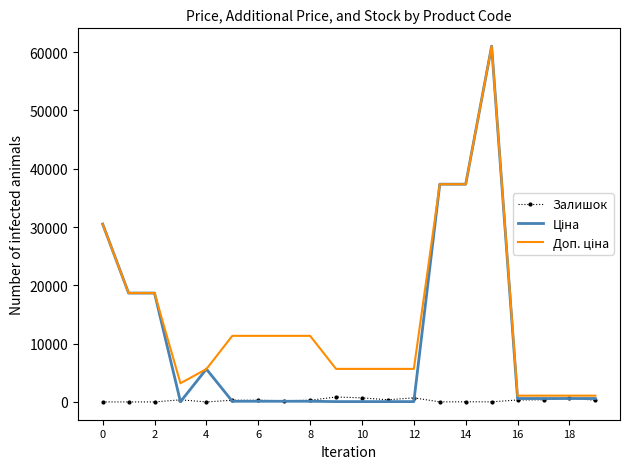

What is the maximum value shown in the chart?

61024.7